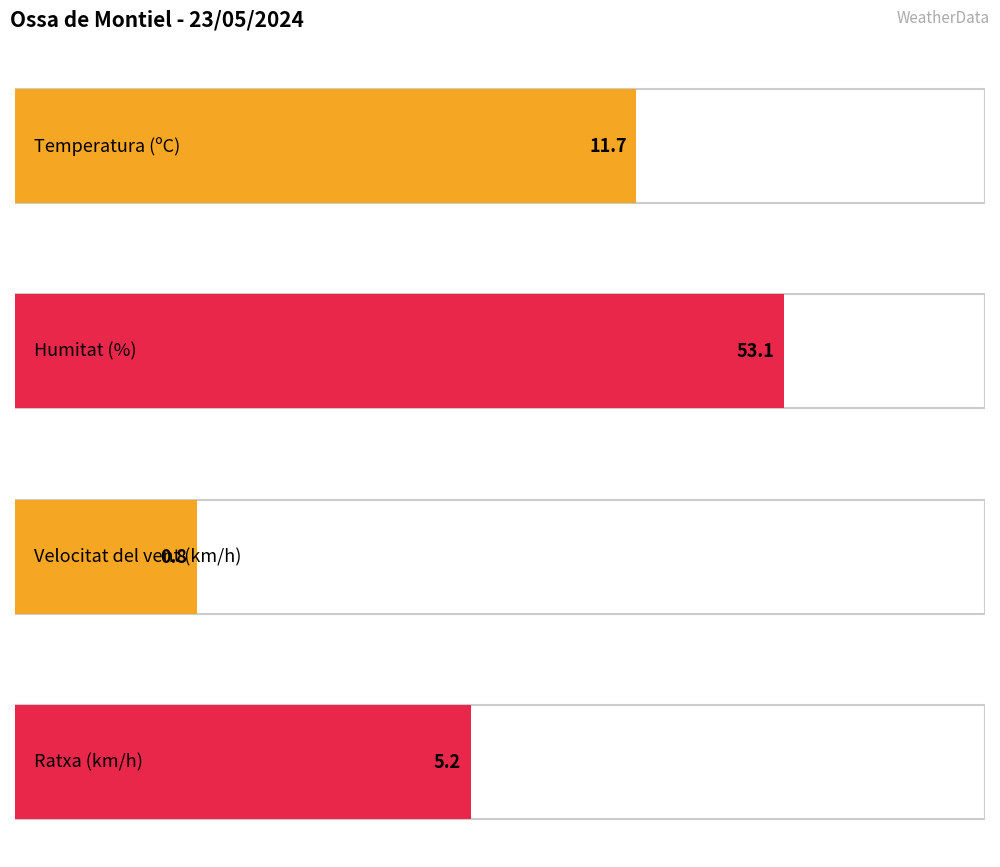

Are the bars grouped side by side (vs. stacked)?

Yes